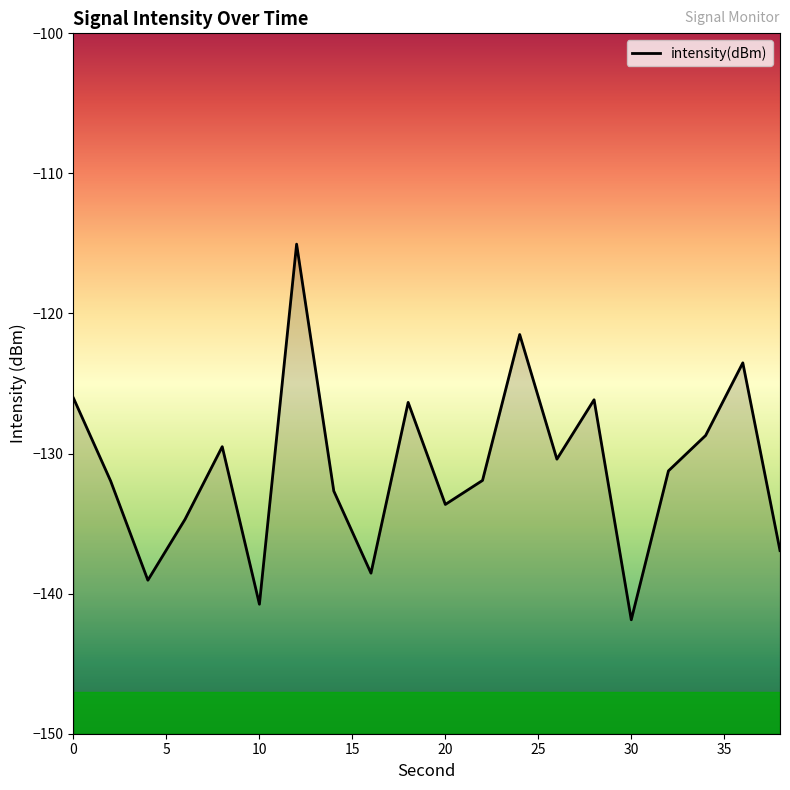

Reading right to left, list all the values displayed in this chart.

-136.9	-123.5	-128.7	-131.2	-141.9	-126.2	-130.4	-121.5	-131.9	-133.6	-126.3	-138.5	-132.7	-115.0	-140.8	-129.5	-134.7	-139.0	-132.0	-126.0